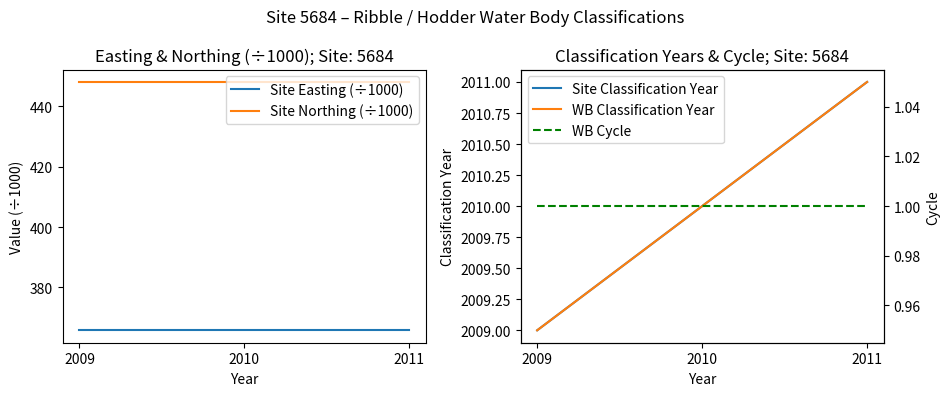

Reading left to right, what are all the values shown in this chart?

Site Easting (÷1000): 365.8	365.8	365.8
Site Northing (÷1000): 448.0	448.0	448.0
Site Classification Year: 2009.0	2010.0	2011.0
WB Classification Year: 2009.0	2010.0	2011.0
WB Cycle: 1.0	1.0	1.0